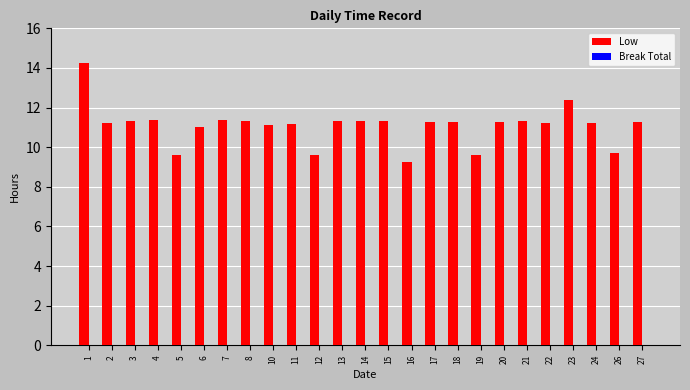

Approximately how many times larger is the value at 18 compared to 11?

1.0